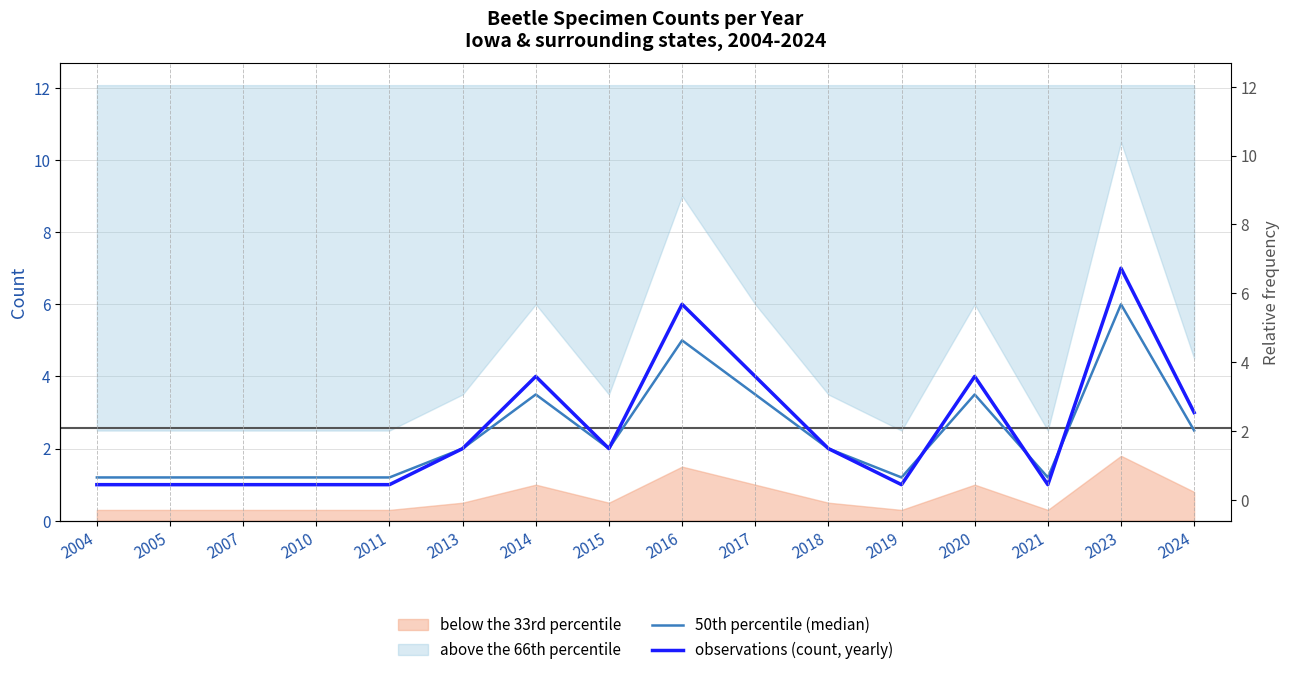

How many times do 50th percentile (median) and observations (count, yearly) cross each other?

3